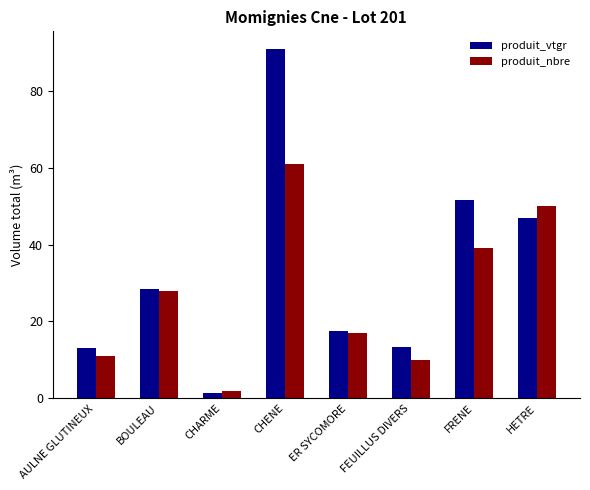

List the series in order of their overall mean, highest first.

produit_vtgr, produit_nbre